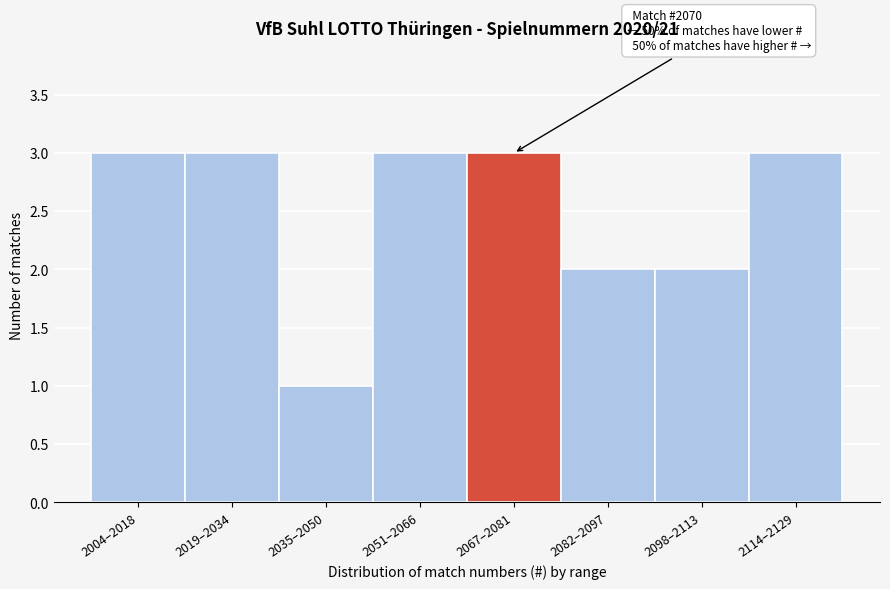

Reading left to right, transcribe all the data shown in this chart.

3	3	1	3	3	2	2	3